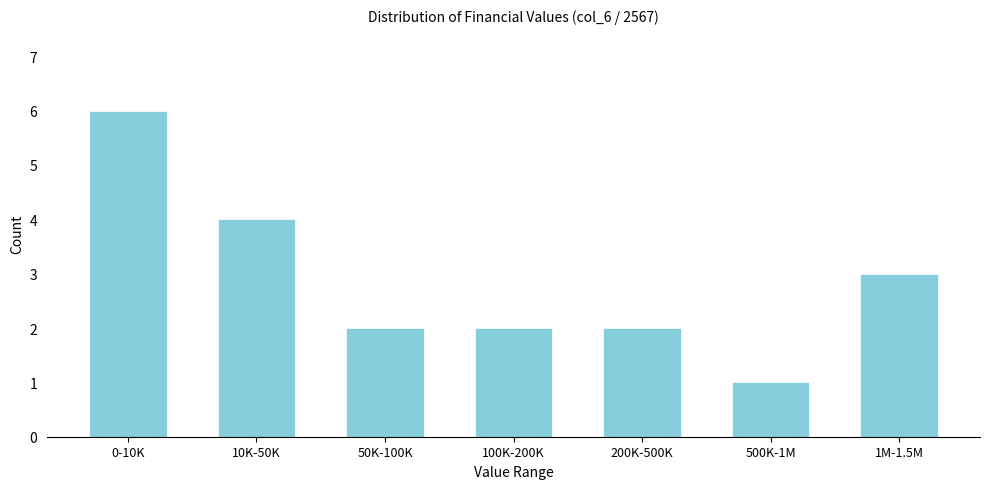

Reading right to left, list all the values displayed in this chart.

3	1	2	2	2	4	6